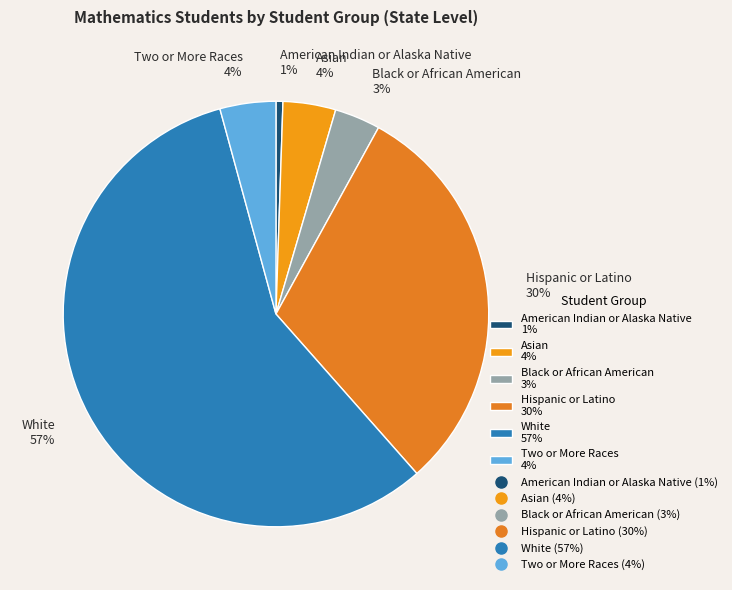

Between Hispanic or Latino and Black or African American, which is larger?

Hispanic or Latino